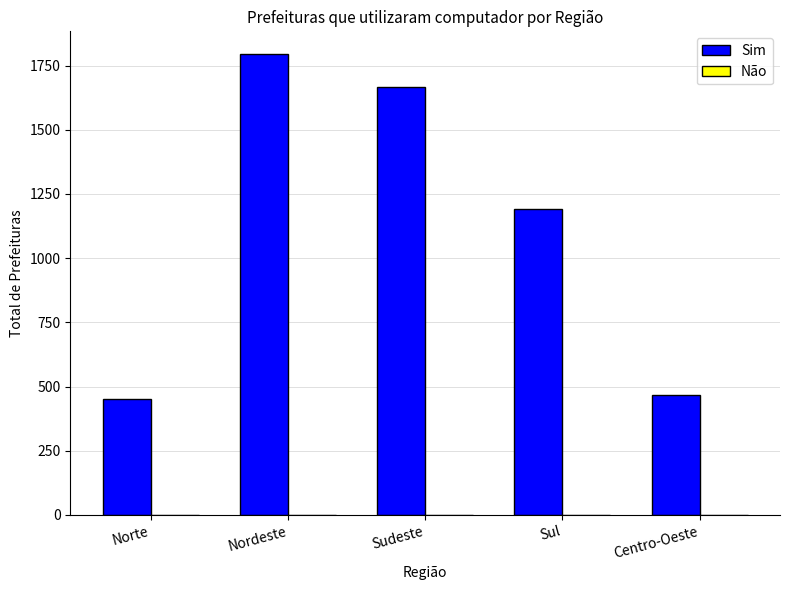

The value of Sim at Sul is 1190. True or false?

True